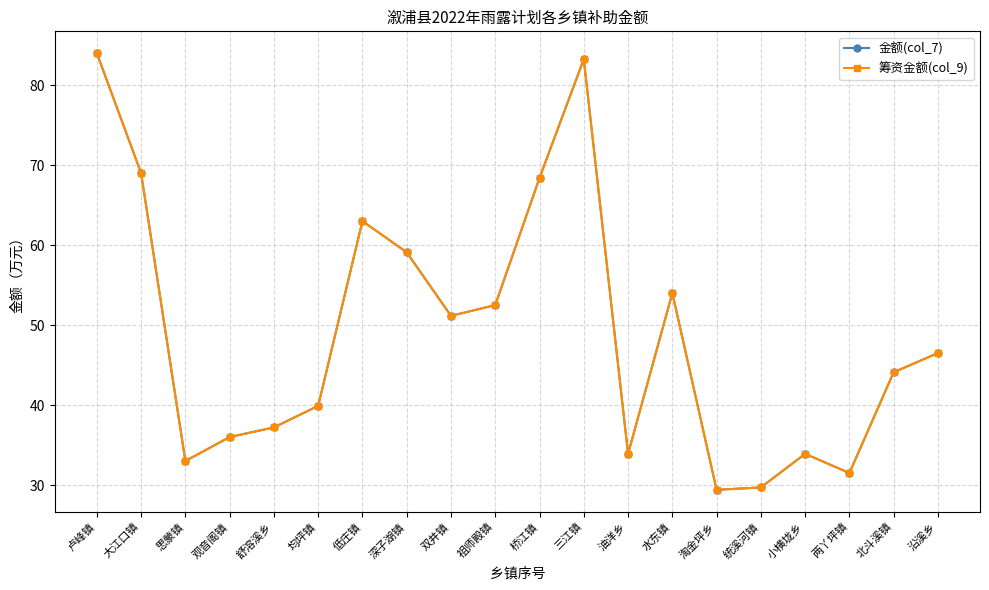

Is this an area chart (filled region under the line)?

No